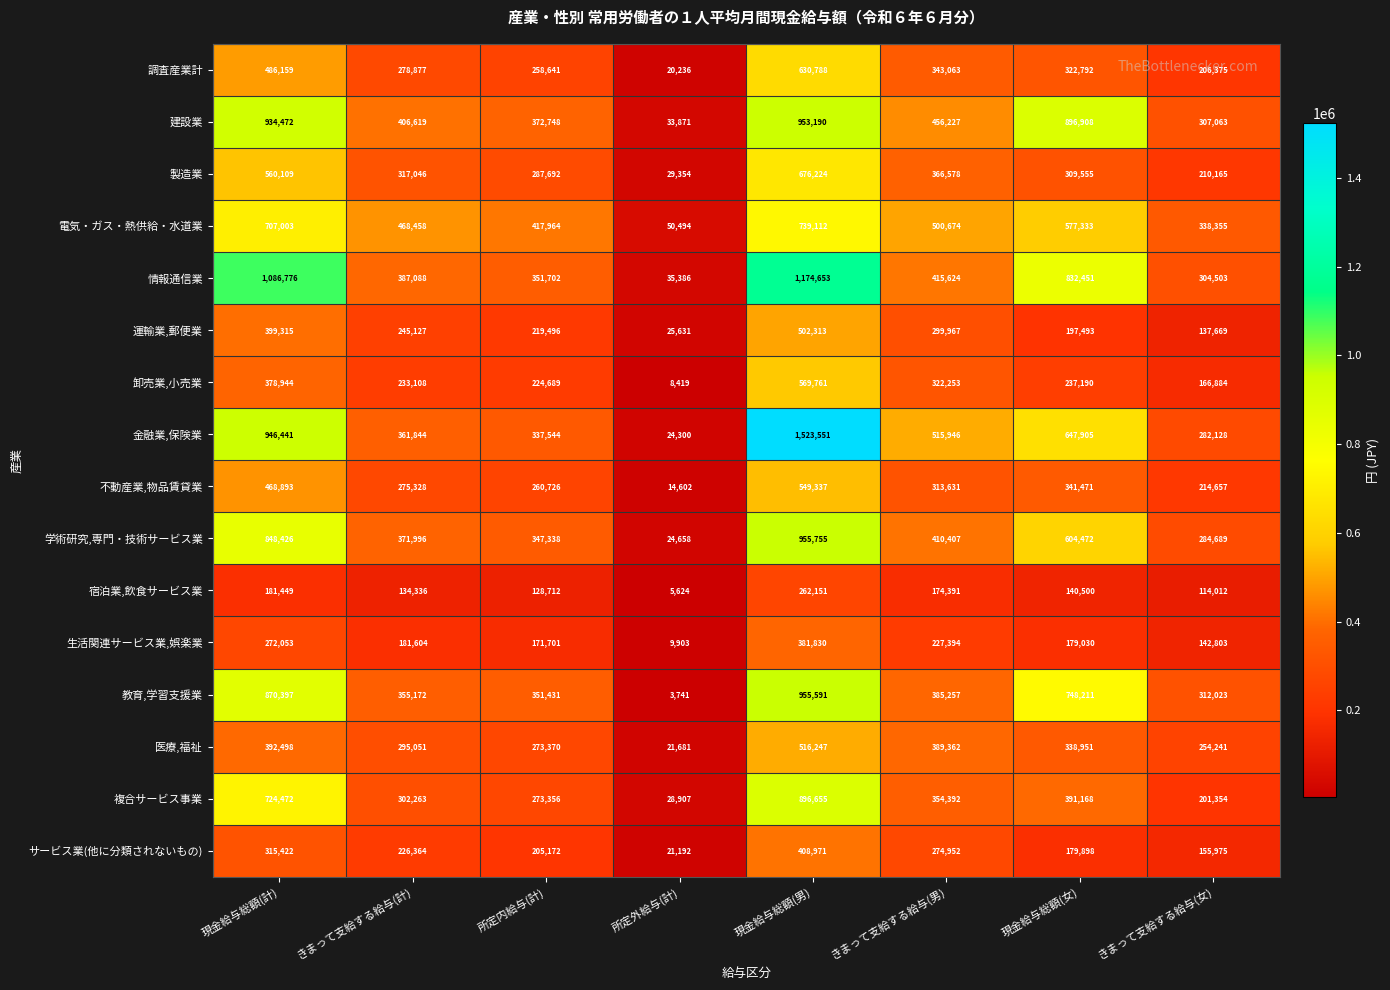

True or false: 医療,福祉 has a value of 254241 at きまって支給する給与(女).

True